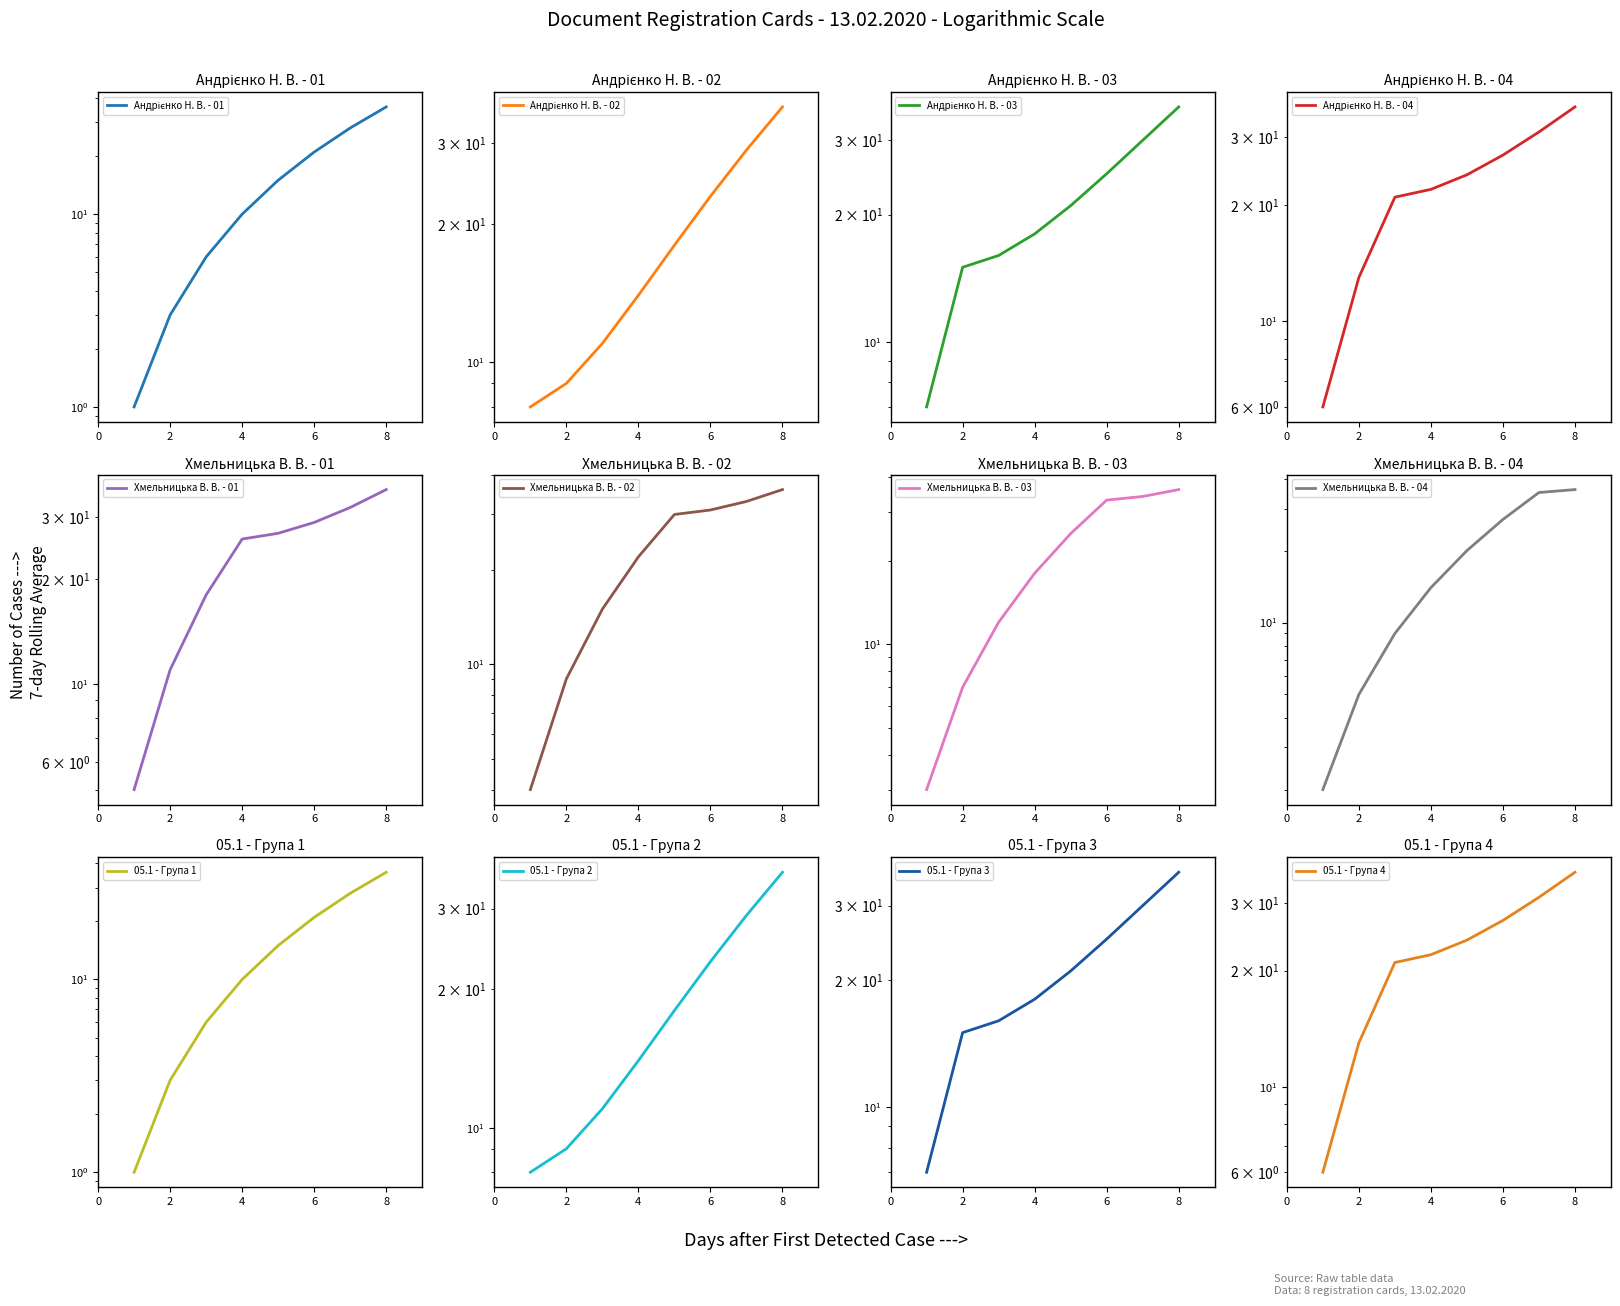

The chart shows a value of 14 at 4. True or false?

True